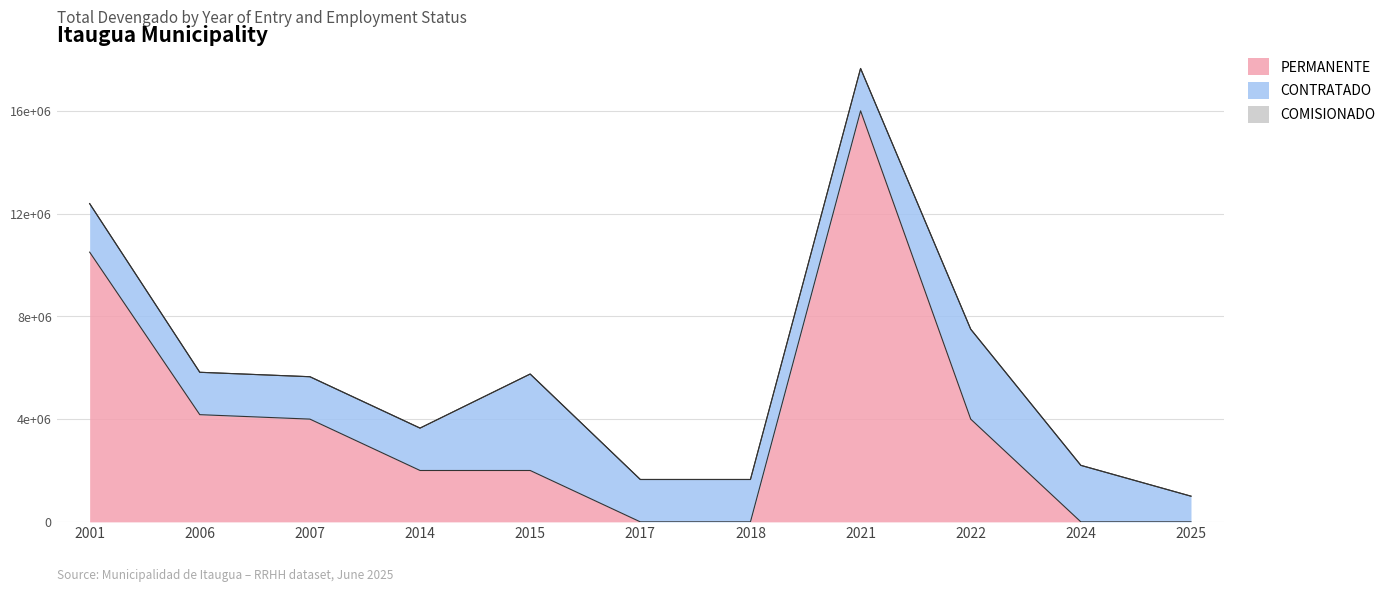

Is it true that CONTRATADO equals 3500000 at 2022?

True